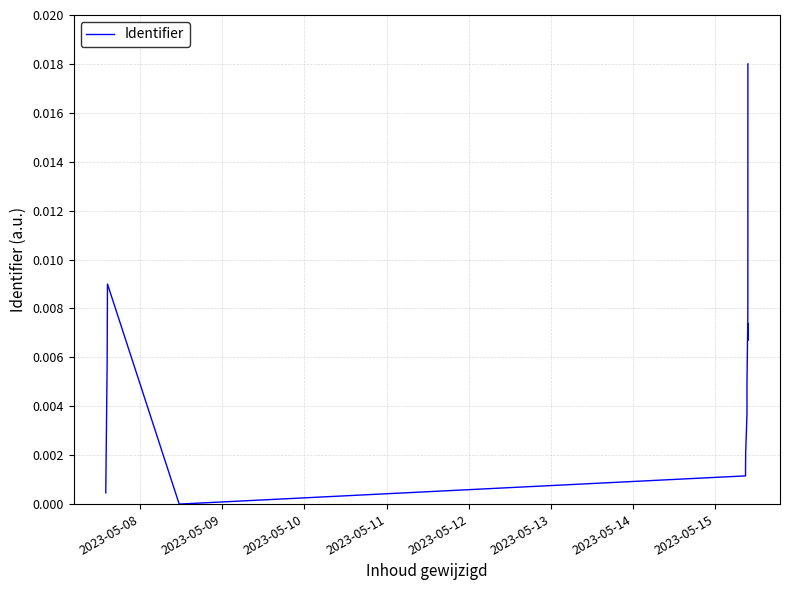

True or false: the data shows 0.0 at 14.

False